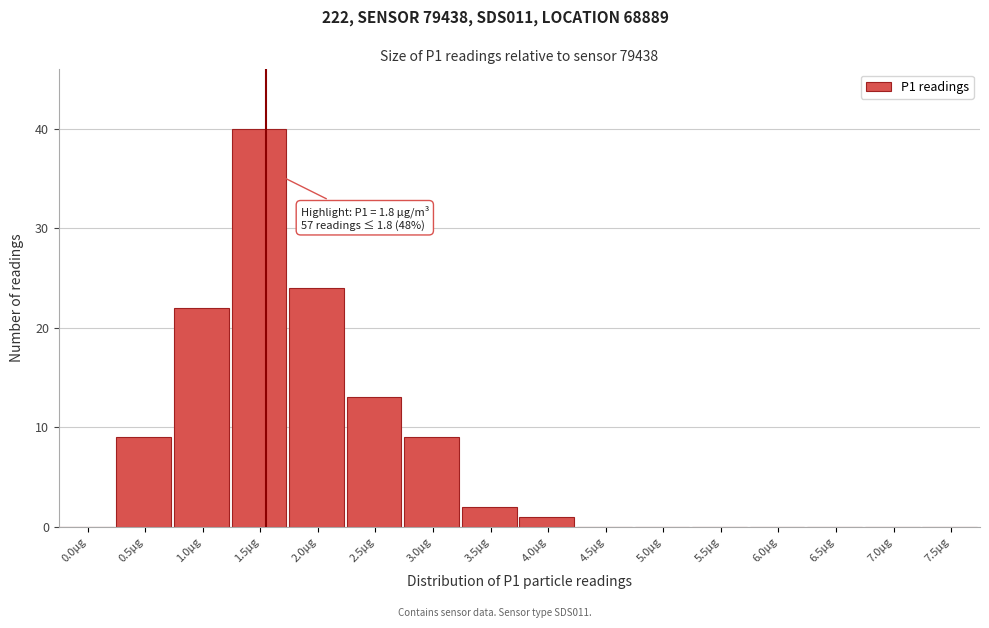

Reading right to left, what are all the values shown in this chart?

7.5µg=0	7.0µg=0	6.5µg=0	6.0µg=0	5.5µg=0	5.0µg=0	4.5µg=0	4.0µg=1	3.5µg=2	3.0µg=9	2.5µg=13	2.0µg=24	1.5µg=40	1.0µg=22	0.5µg=9	0.0µg=0